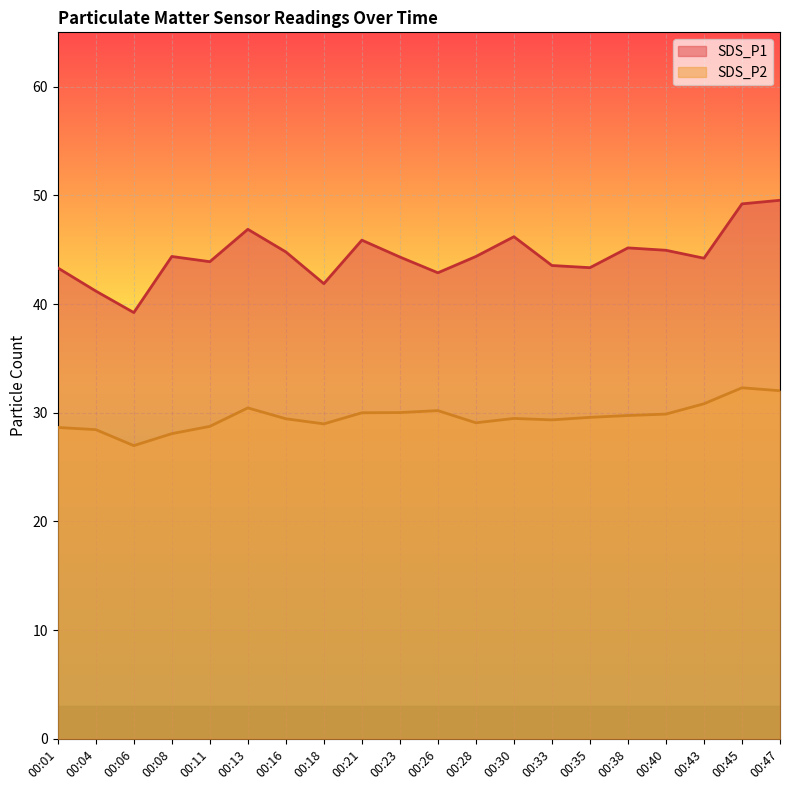

At which category is the sum across all series the highest?

00:47